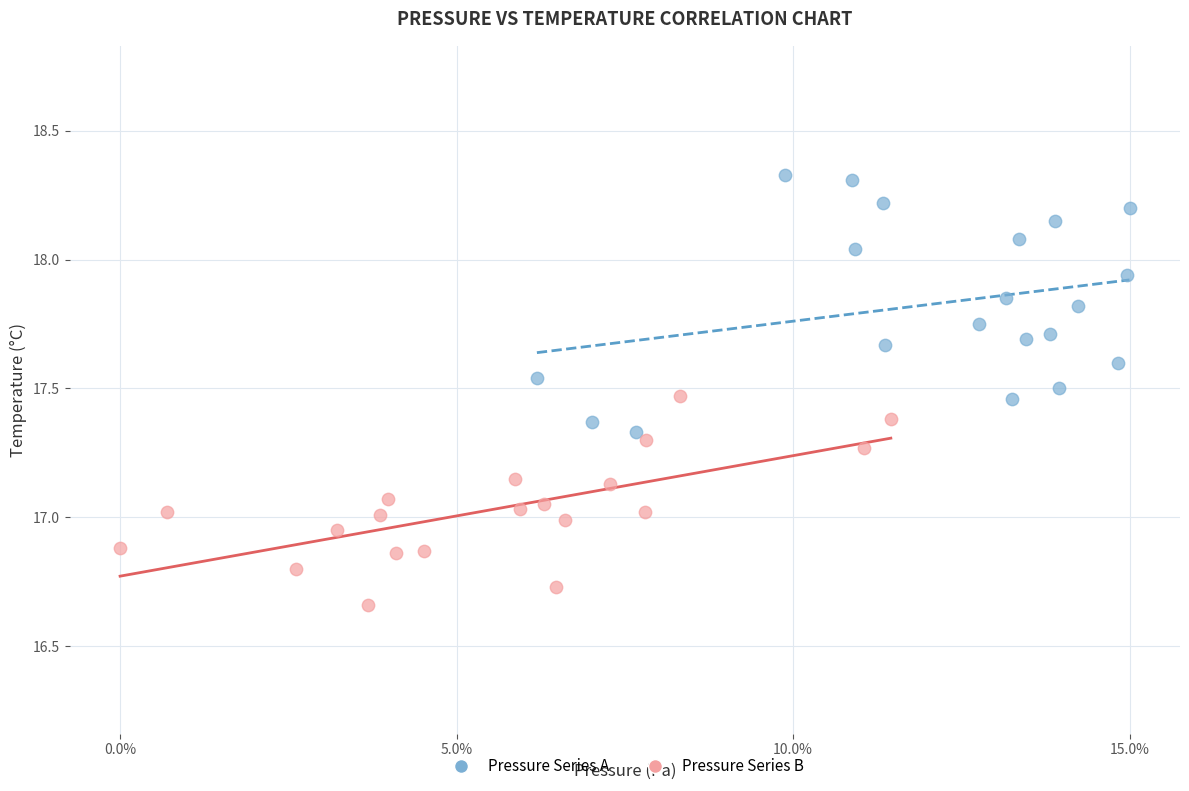

Which series reaches the minimum Y coordinate?

Pressure Series B